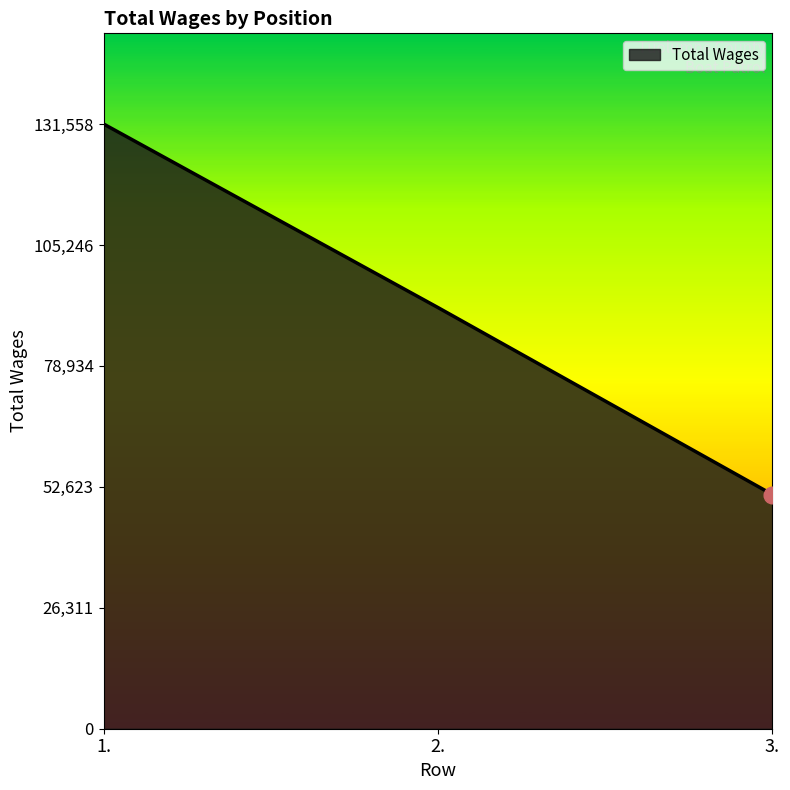

Reading right to left, what are all the values shown in this chart?

3.=50951	2.=91623	1.=131558